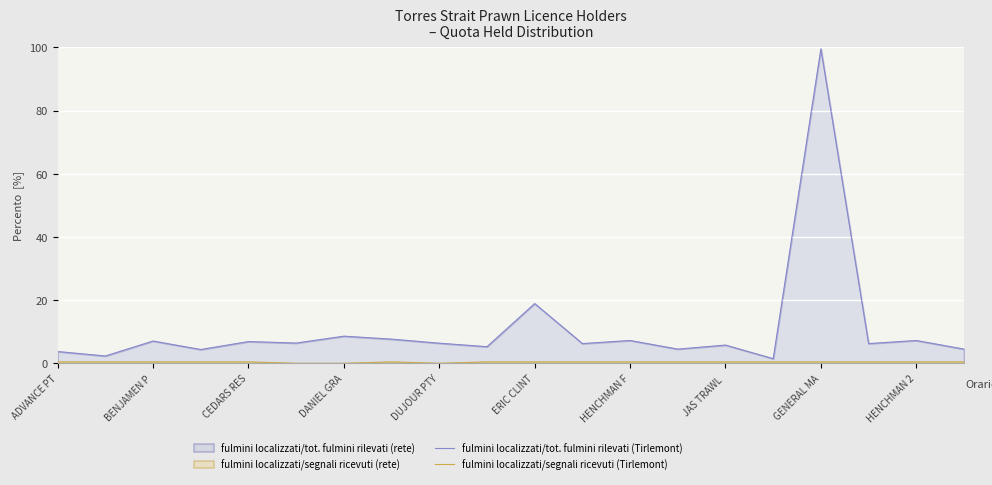

List the series in order of their peak value, highest first.

fulmini localizzati/tot. fulmini rilevati (Tirlemont), fulmini localizzati/segnali ricevuti (Tirlemont)